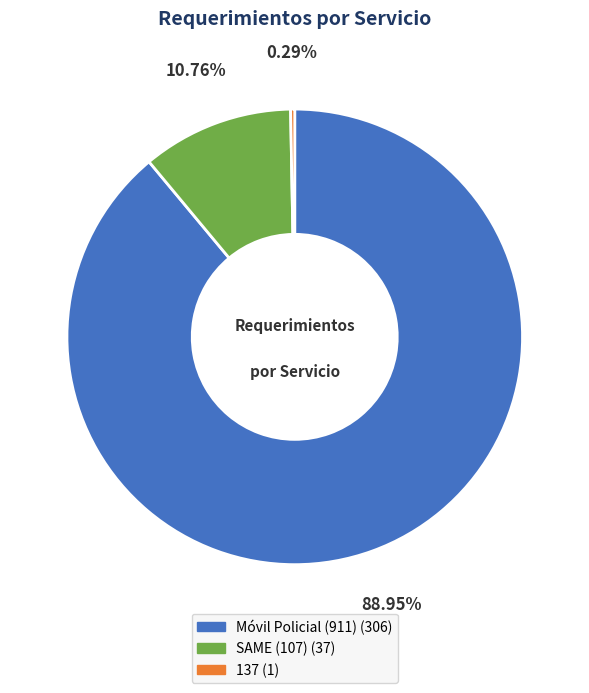

Which has a higher value, 137 or SAME (107)?

SAME (107)